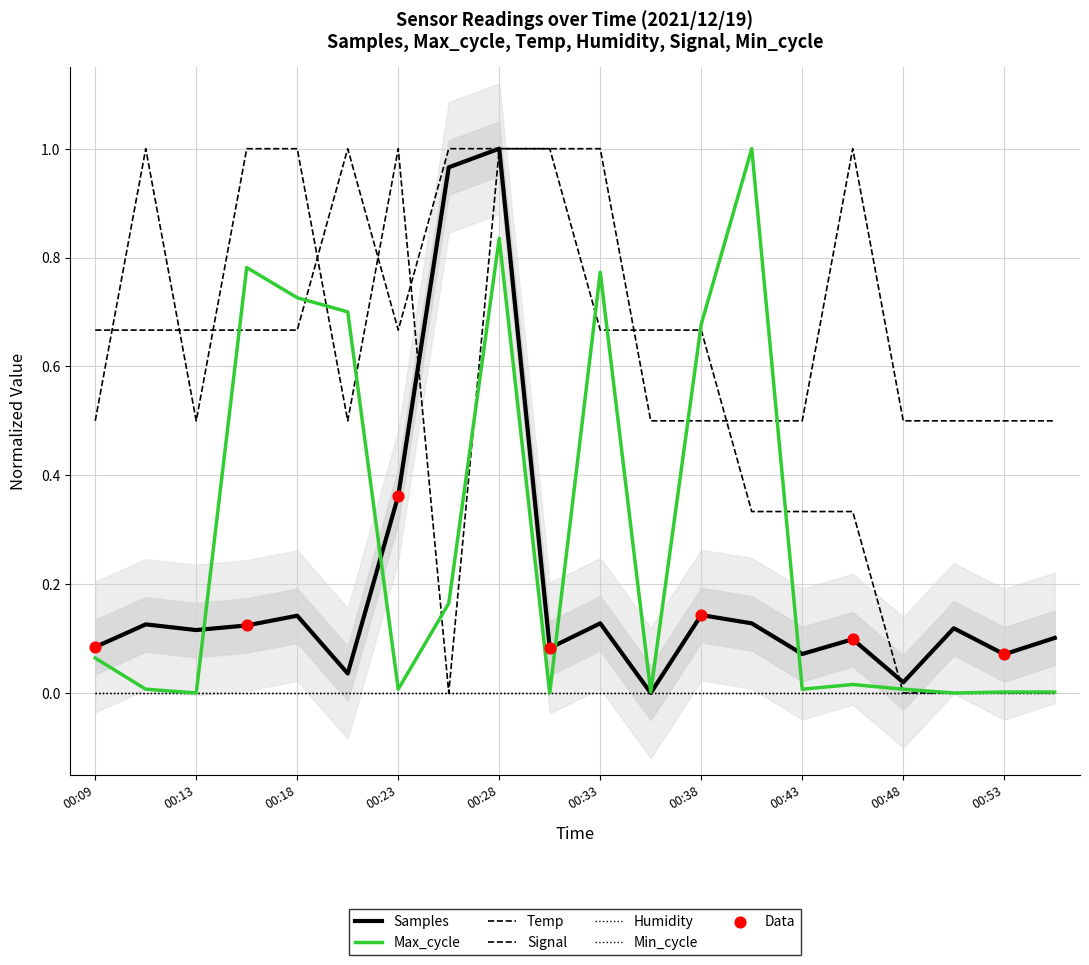

At which category is the sum across all series the highest?

00:28